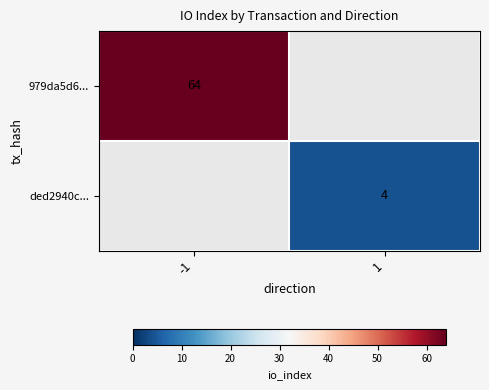

What is the difference between the highest and lowest values at 1?

4